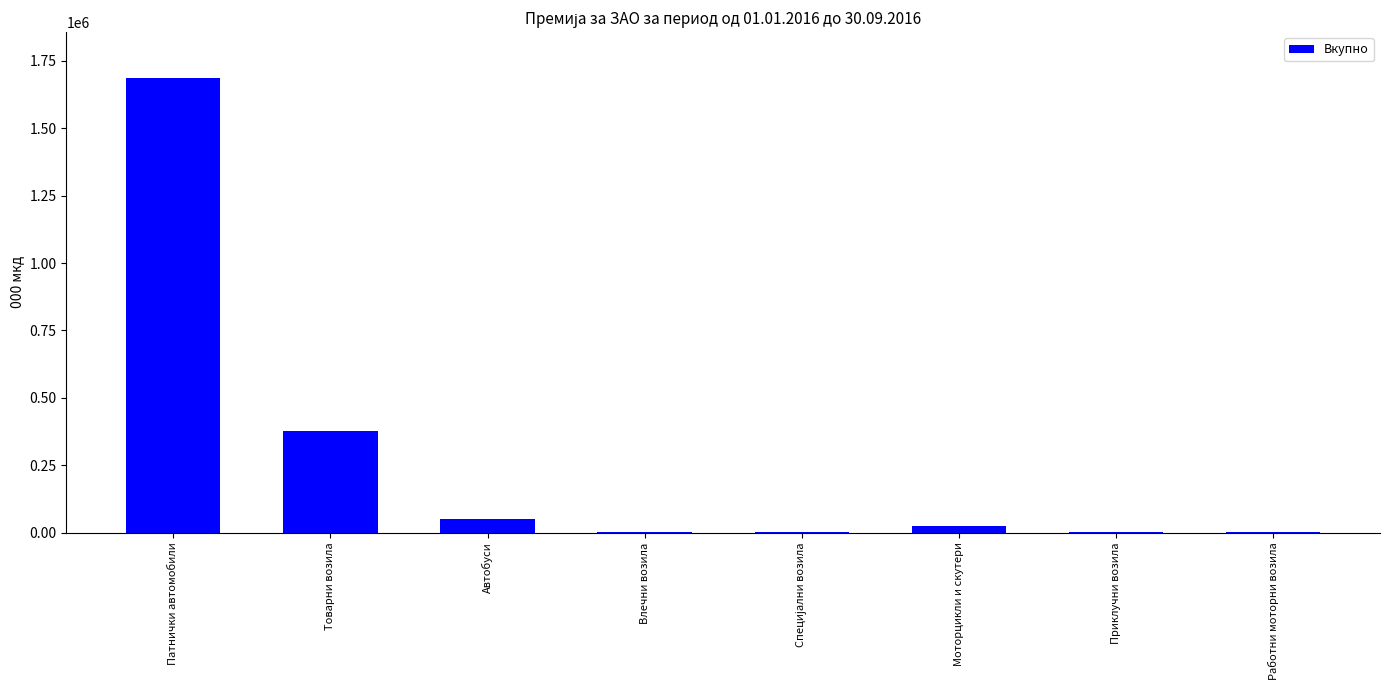

Count the number of data series in this chart.

1